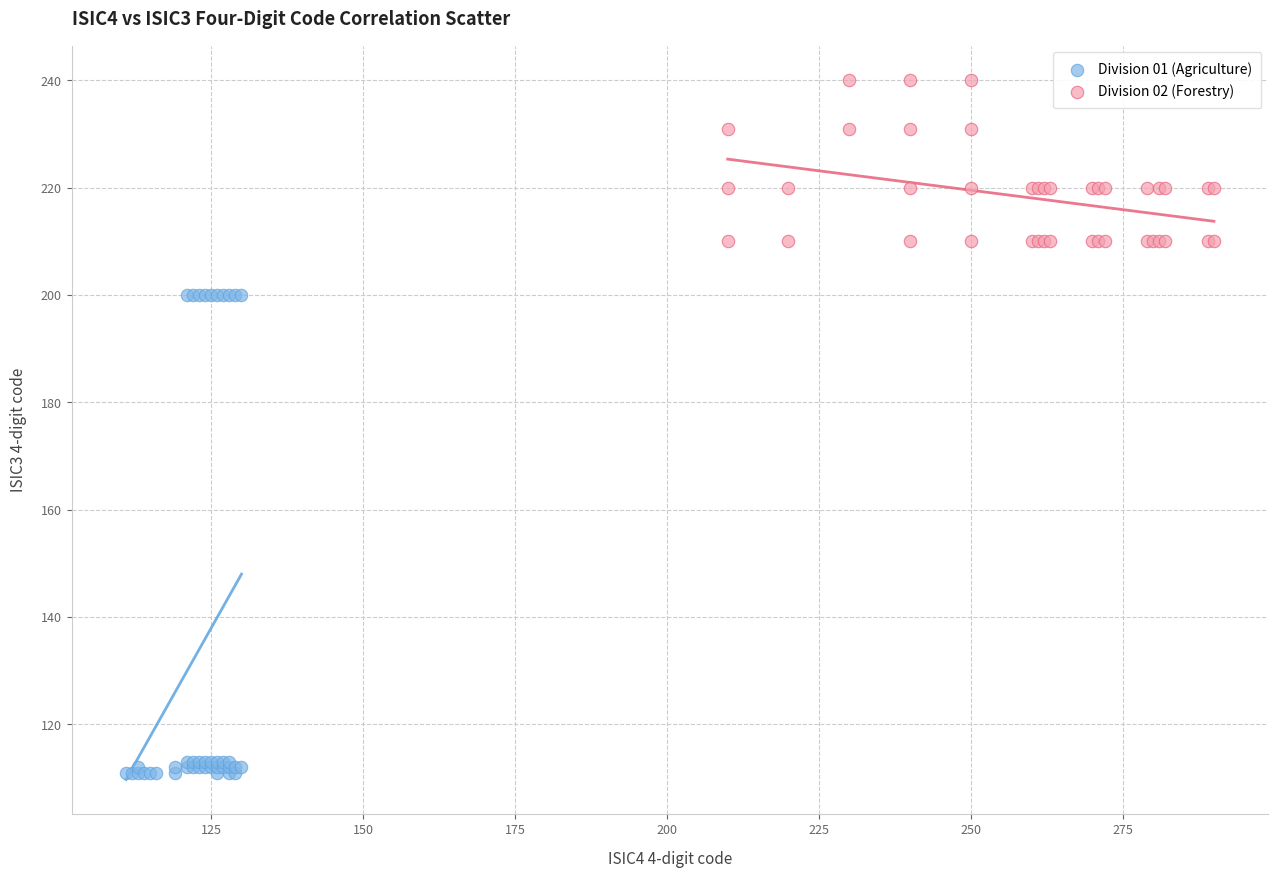

Which series has the largest Y range (max minus min)?

Division 01 (Agriculture)